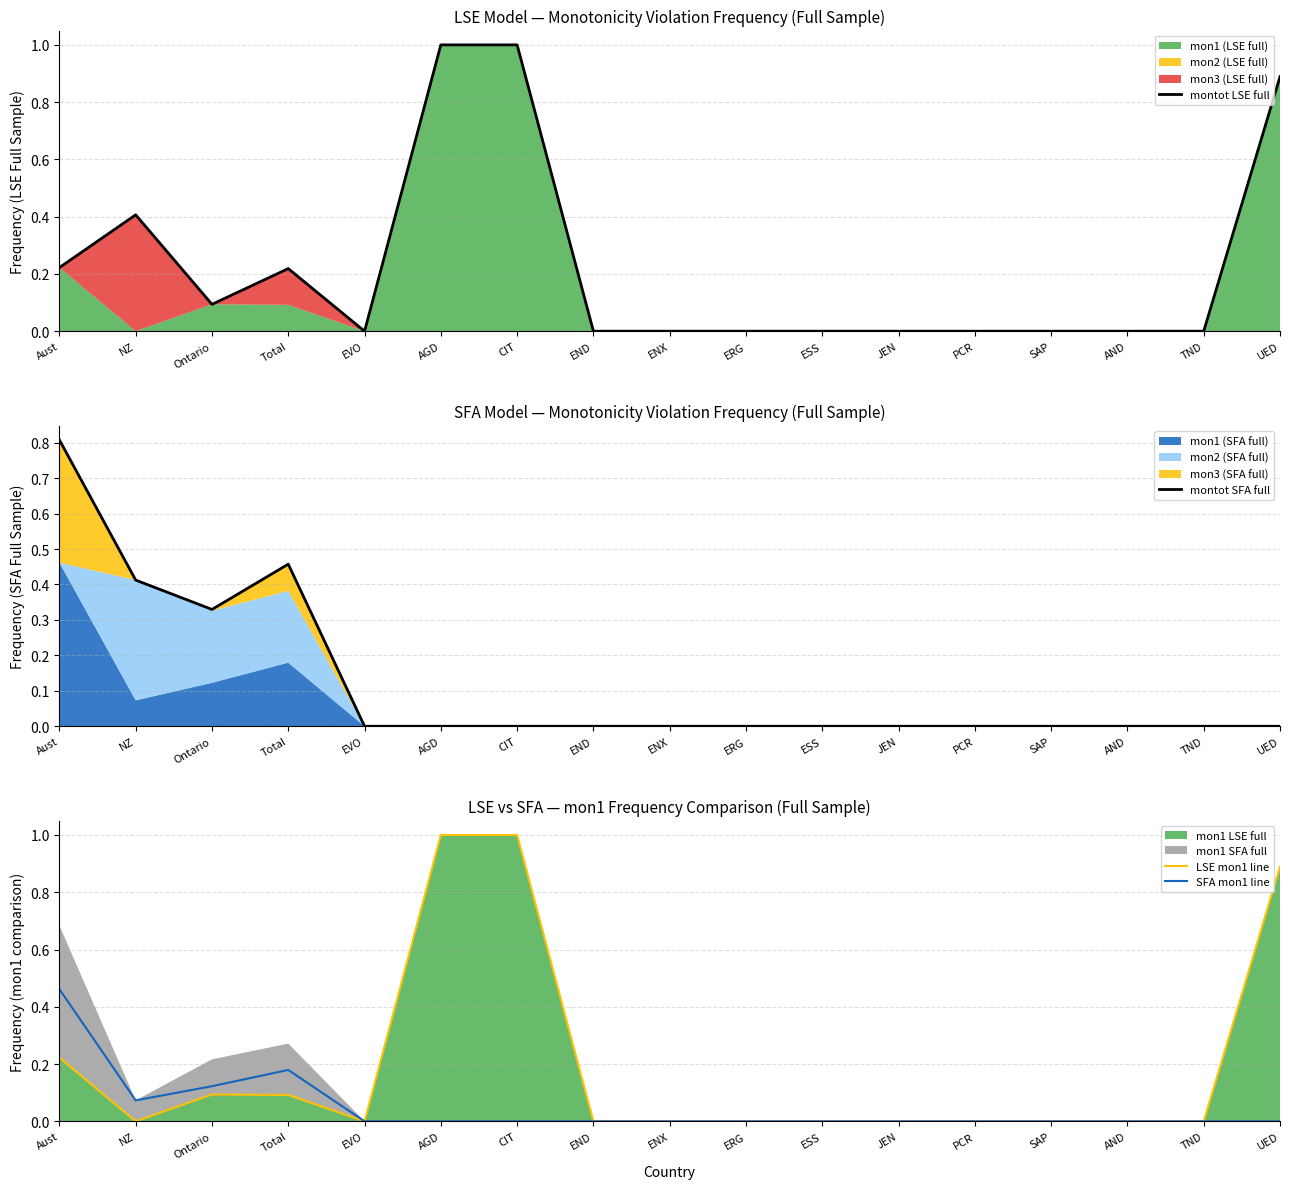

True or false: LSE mon1 line and montot LSE full intersect in this chart.

False